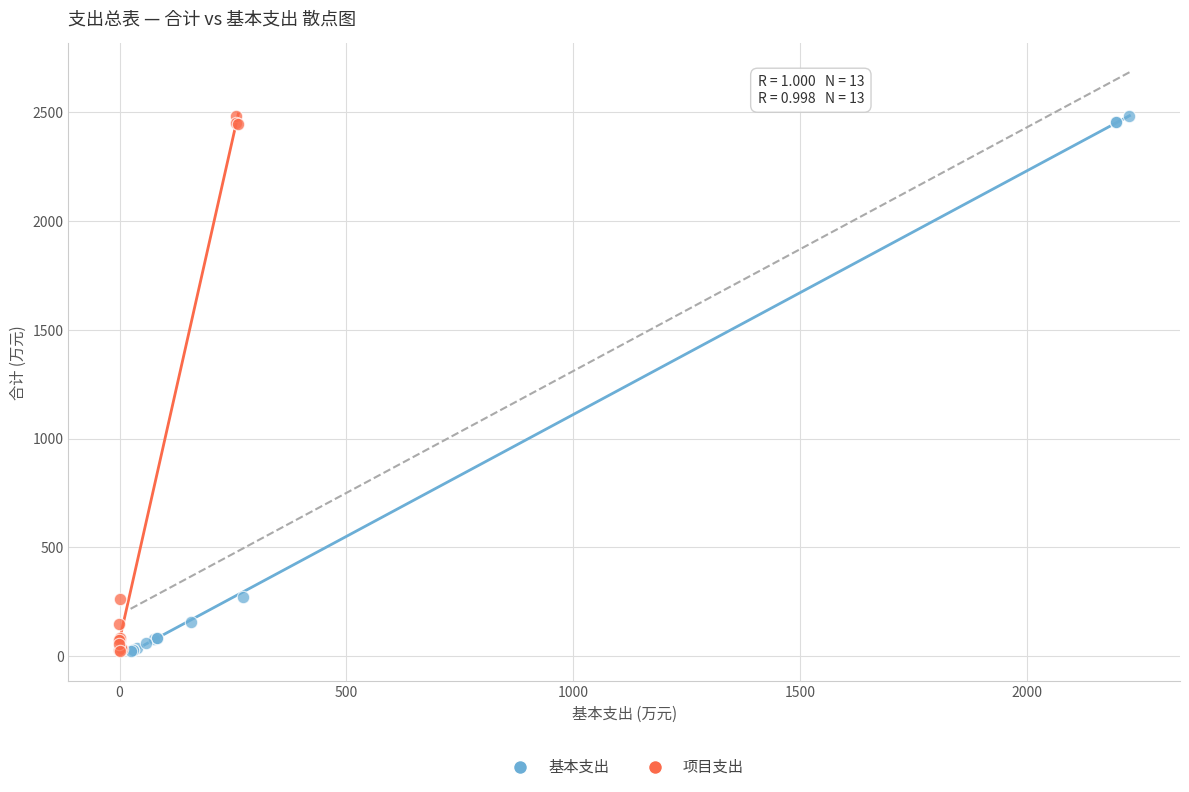

What are all the series names shown in the legend?

基本支出, 项目支出